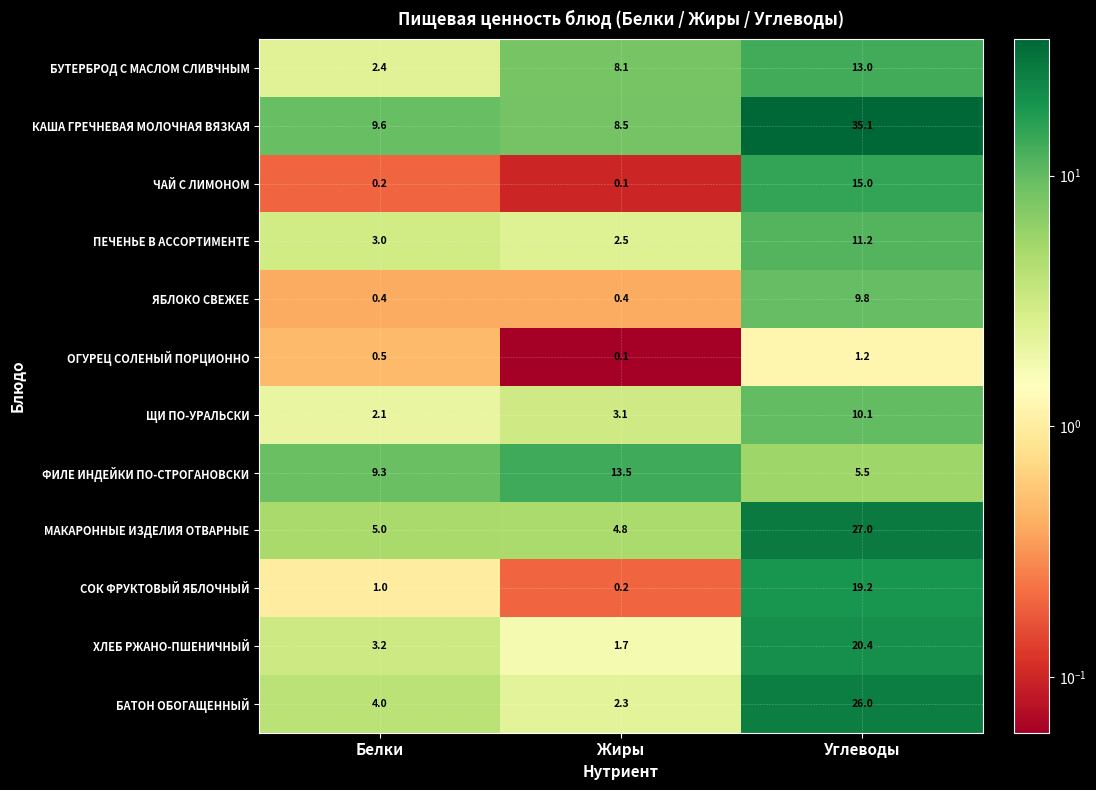

How many categories are shown in the chart?

3